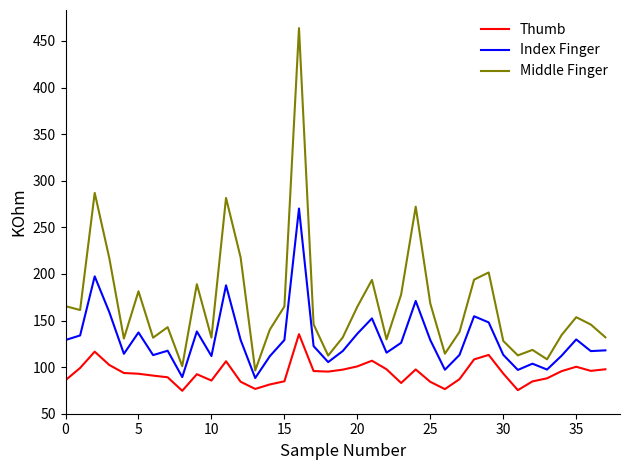

Which series has the largest total across all categories?

Middle Finger